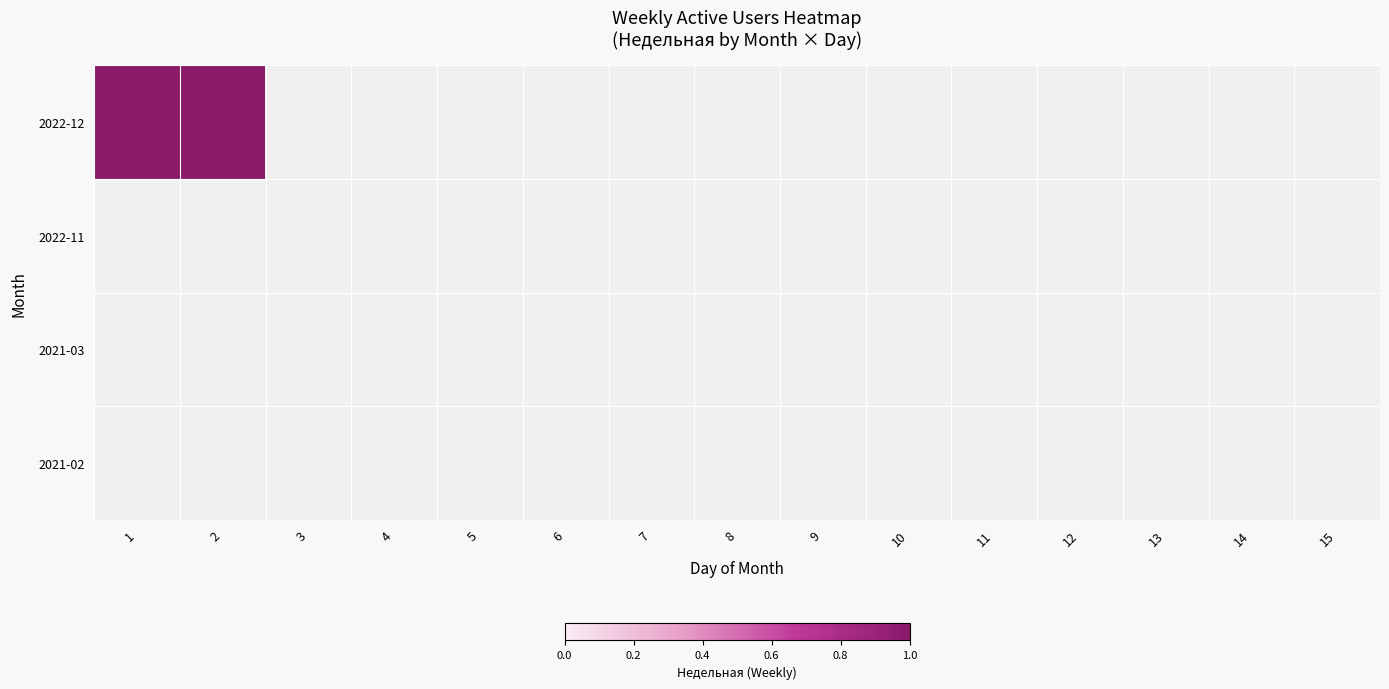

At how many categories does at least one series exceed 0?

2